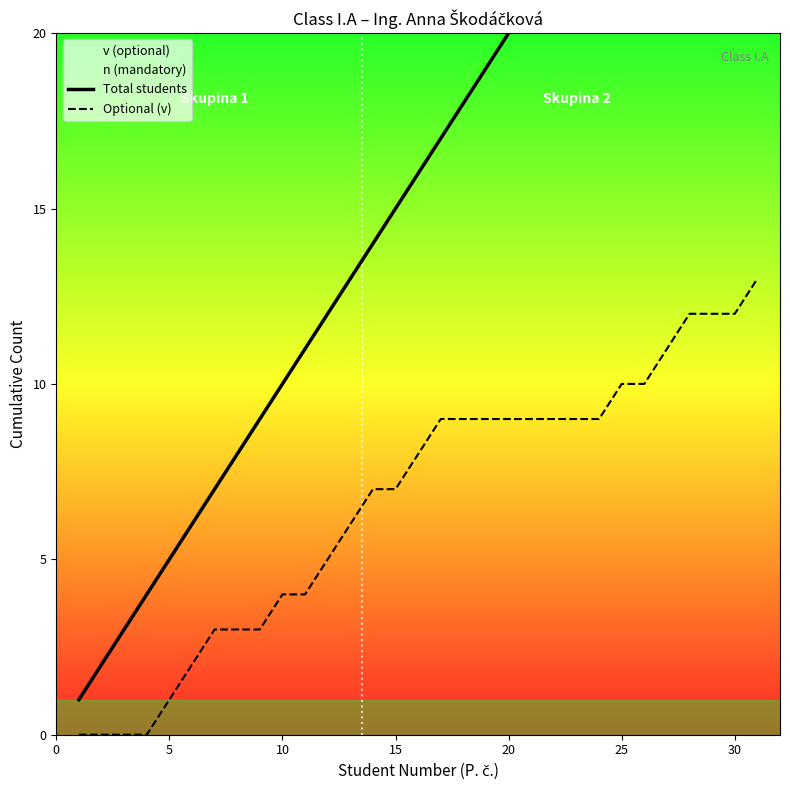

What are all the series names shown in the legend?

Total students, Optional (v)